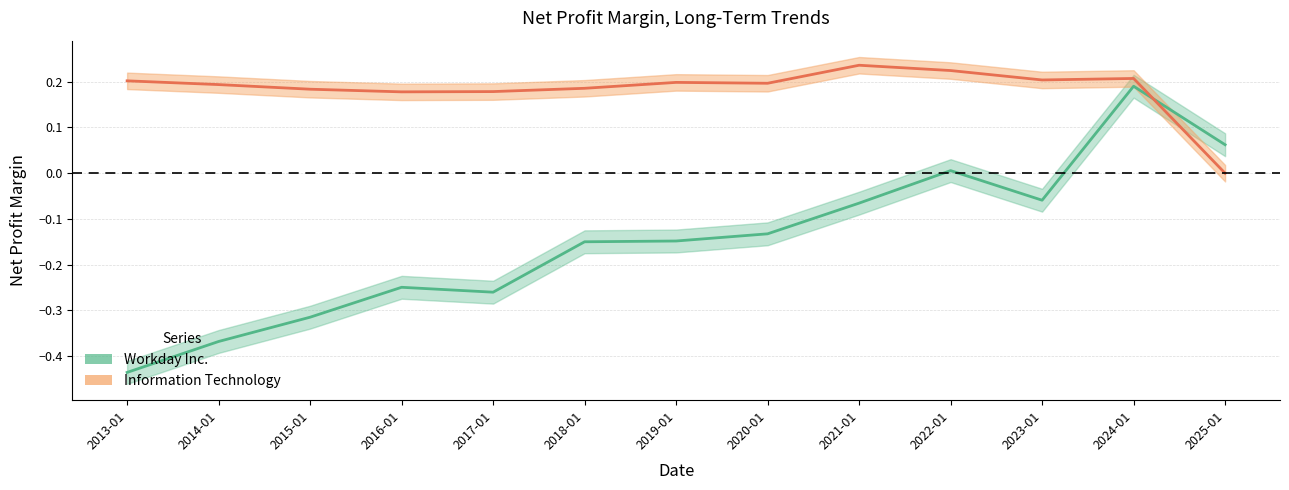

How many lines are shown in the chart?

2